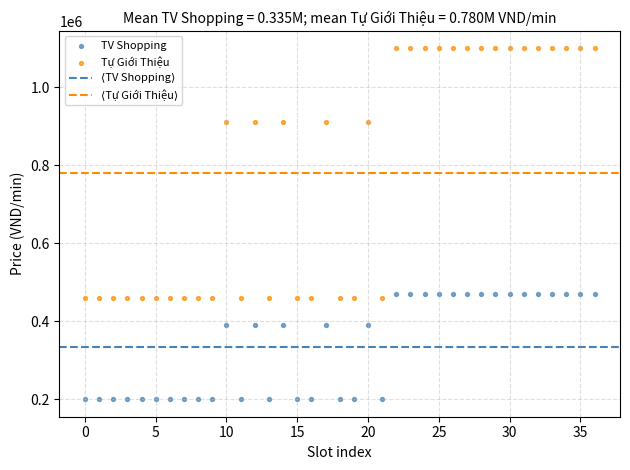

Which series reaches the maximum Y coordinate?

Tự Giới Thiệu